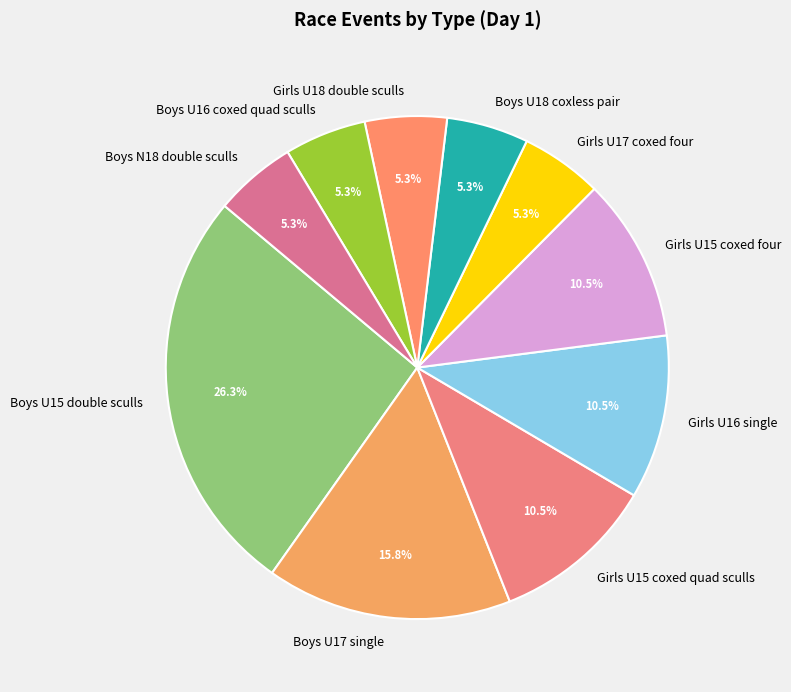

What percentage is the Boys N18 double sculls slice, to the nearest percent?

5%